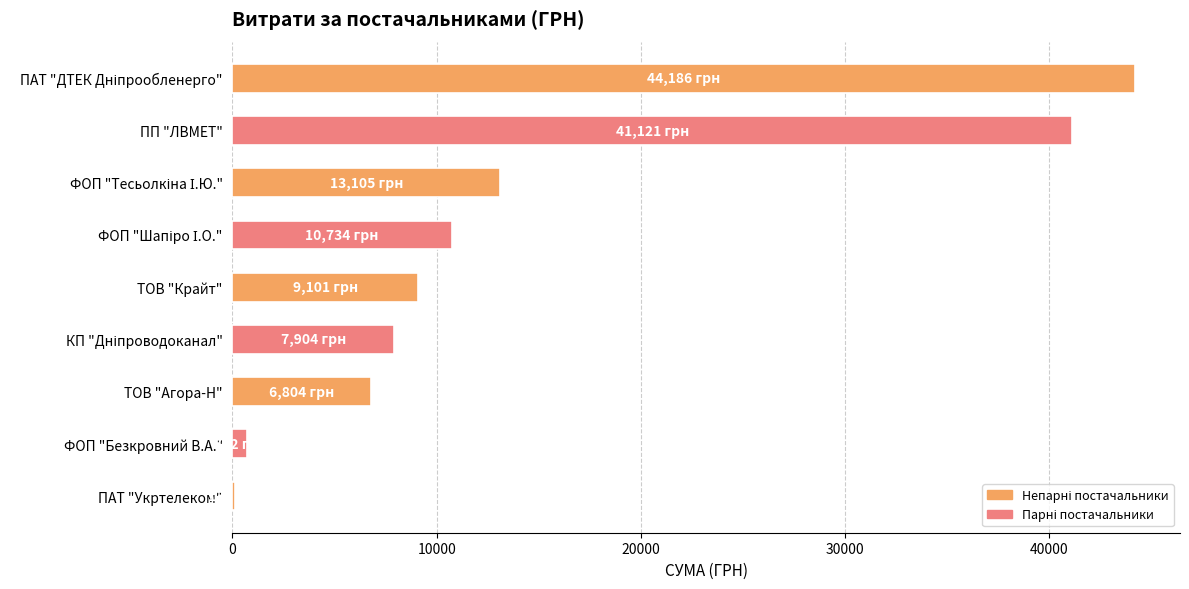

What is the average value?

14869.1